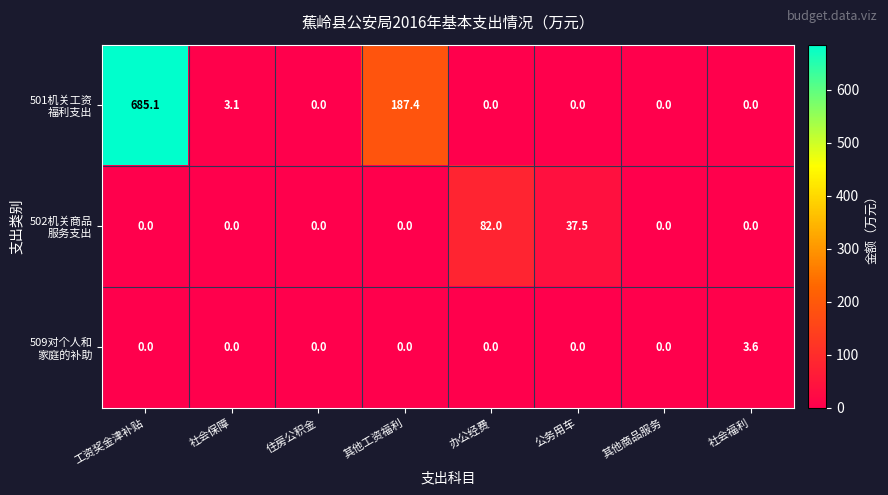

At which category is the sum across all series the highest?

工资奖金津补贴